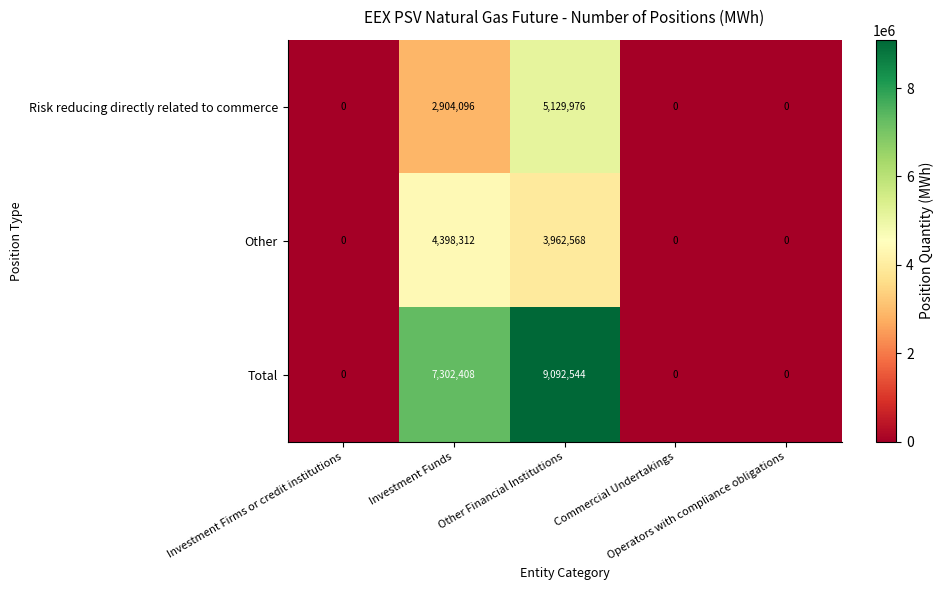

Rank the series by their maximum value, from highest to lowest.

Total, Risk reducing directly related to commerce, Other